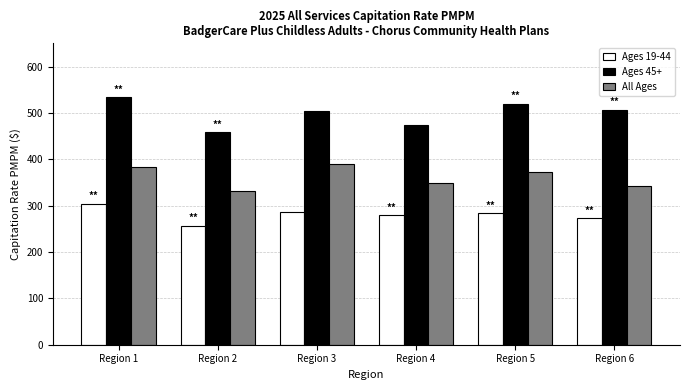

Which series has the largest range (max minus min)?

Ages 45+